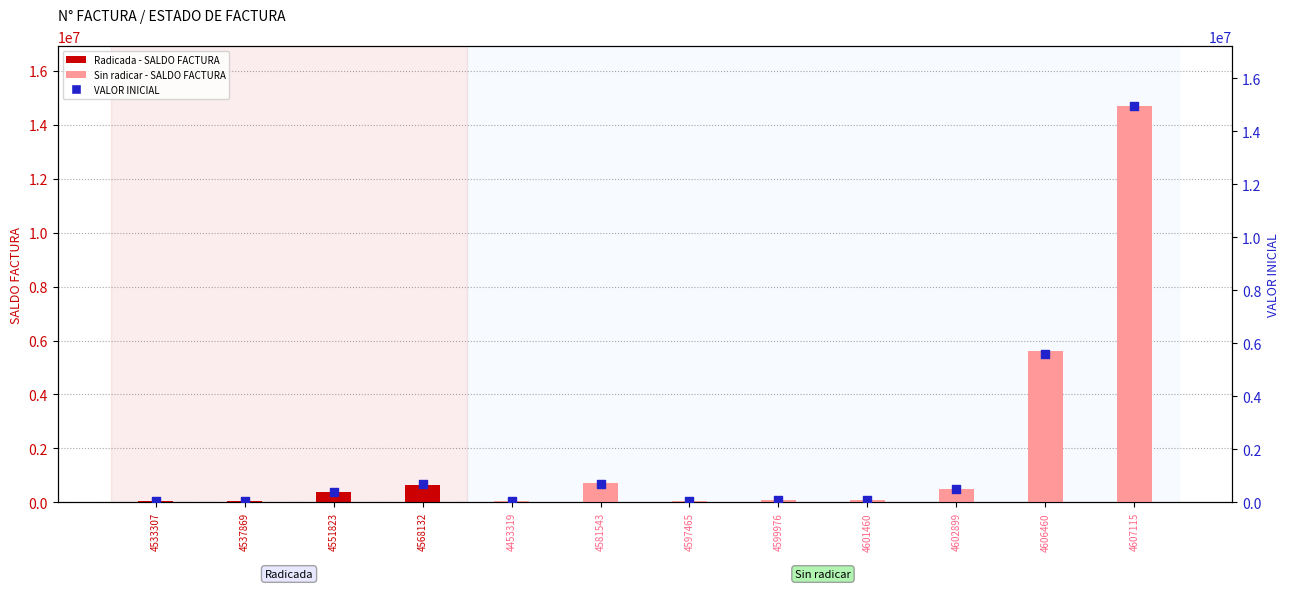

What is the change in value from 4597465 to 4606460?

+5549386